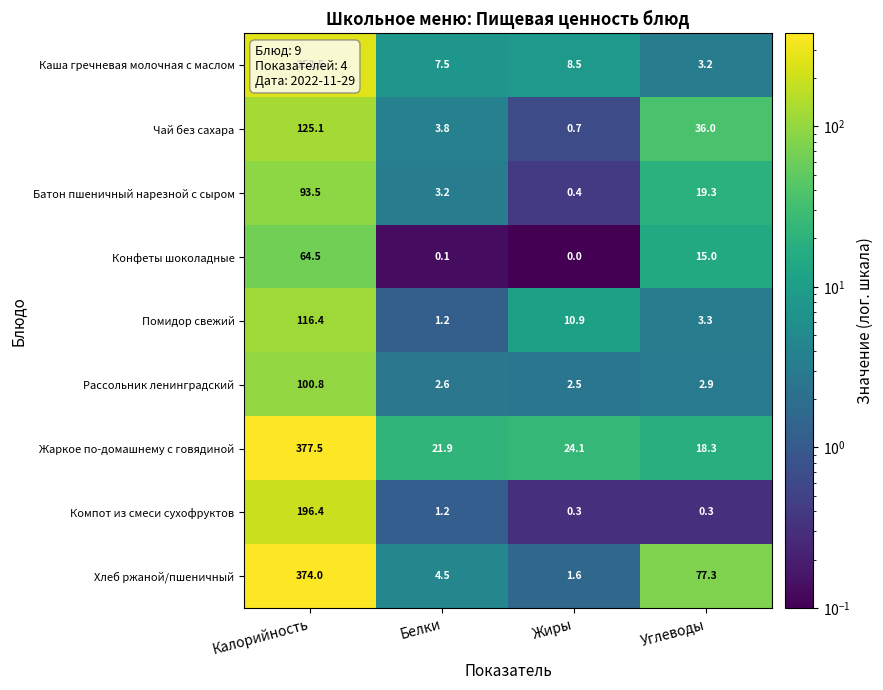

What is the difference between the maximum and minimum values in the Хлеб ржаной/пшеничный series?

372.4